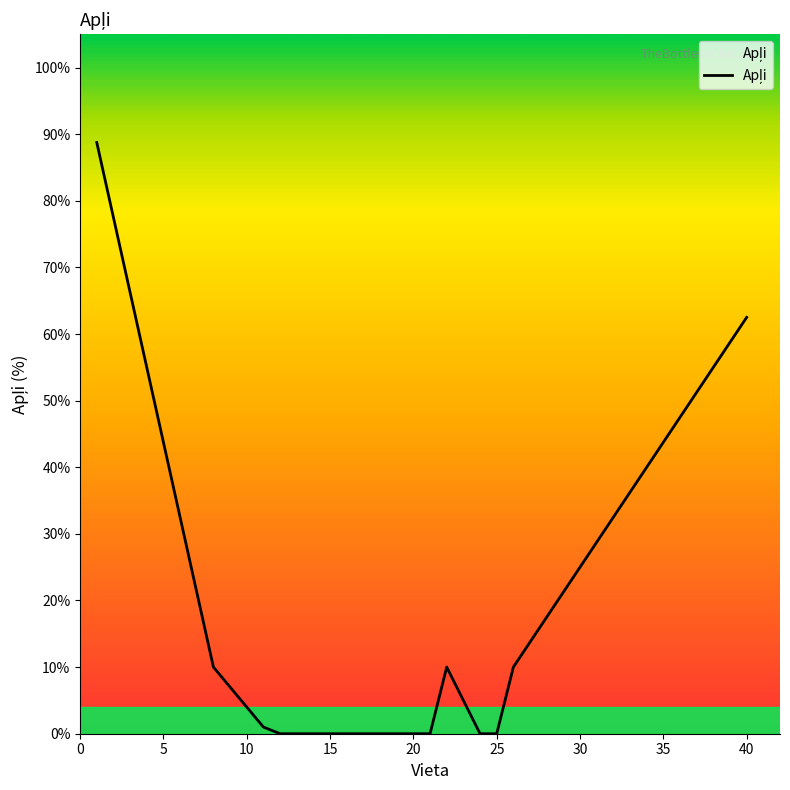

How many lines are shown in the chart?

1